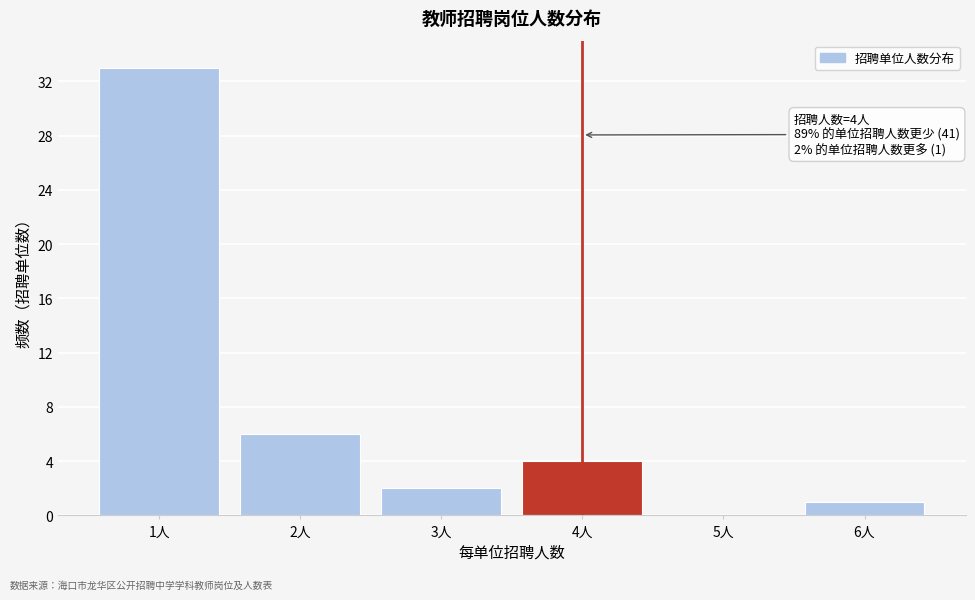

Over which range of the x-axis is the bar tallest?

0.5 to 1.5